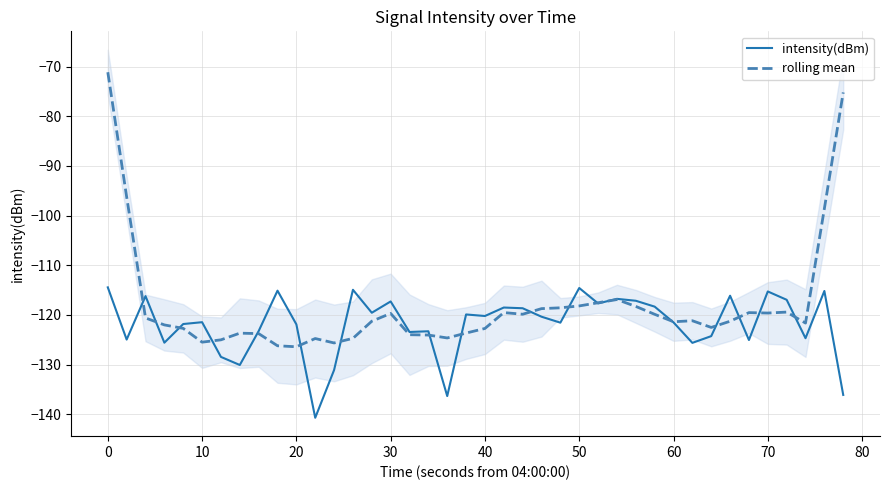

Read the intensity(dBm) value at 10.

-121.5